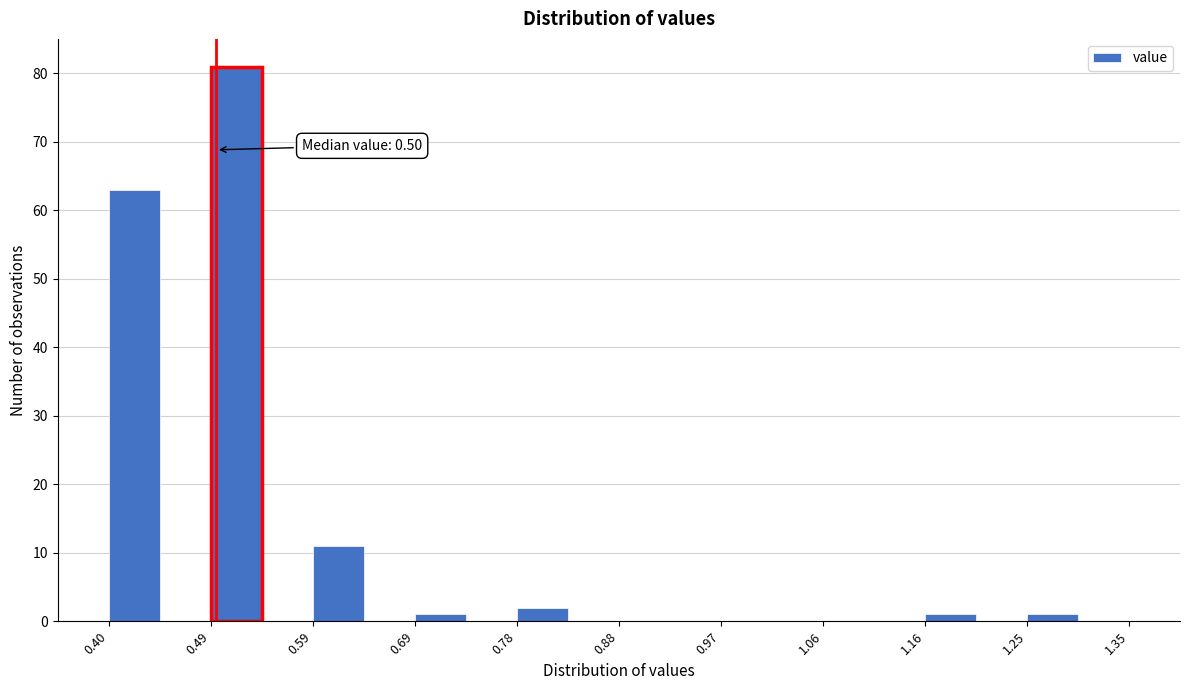

Which range on the x-axis has the tallest bar?

0.50 to 0.54